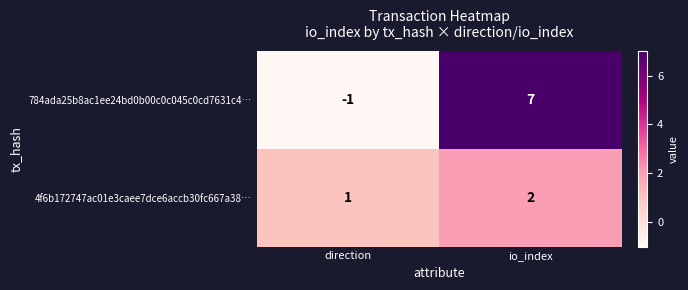

Where is 4f6b172747ac01e3caee7dce6accb30fc667a38… nearest to the value 1?

direction